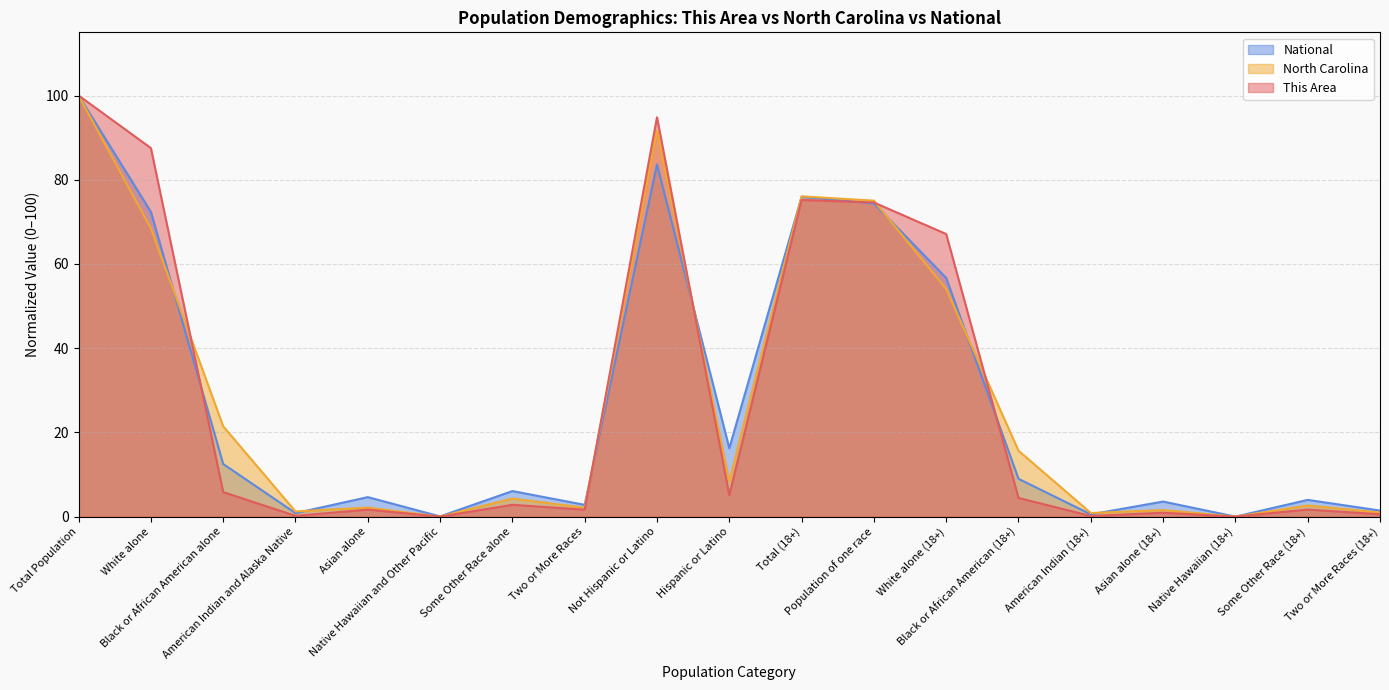

Rank the series by their maximum value, from lowest to highest.

This Area, North Carolina, National